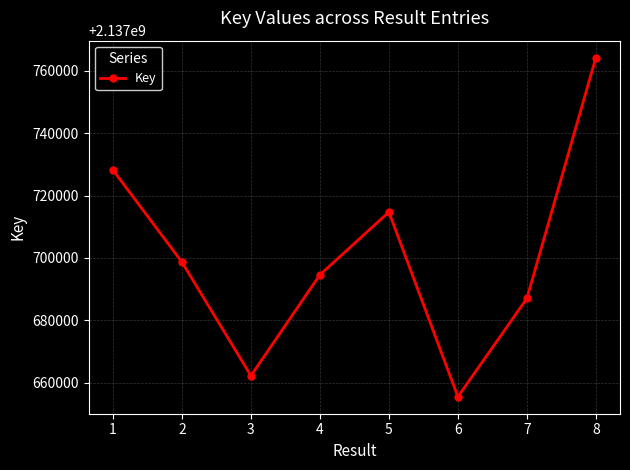

How many points are higher than both their immediate neighbors (excluding endpoints)?

1